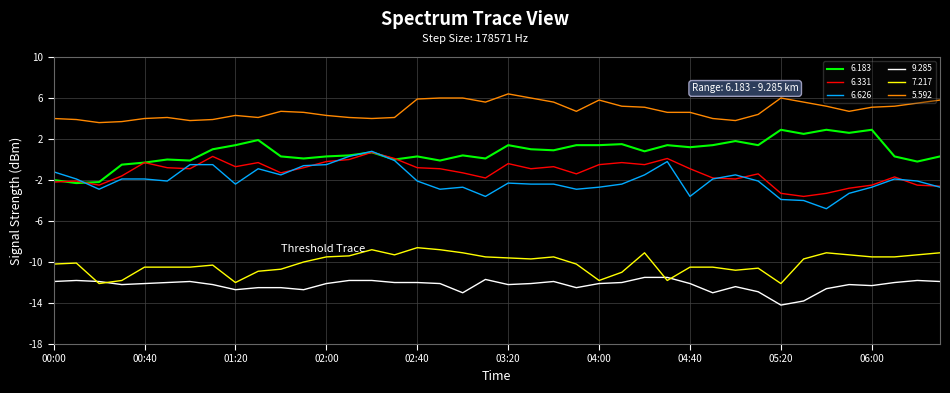

What is the minimum value shown in the chart?

-14.2